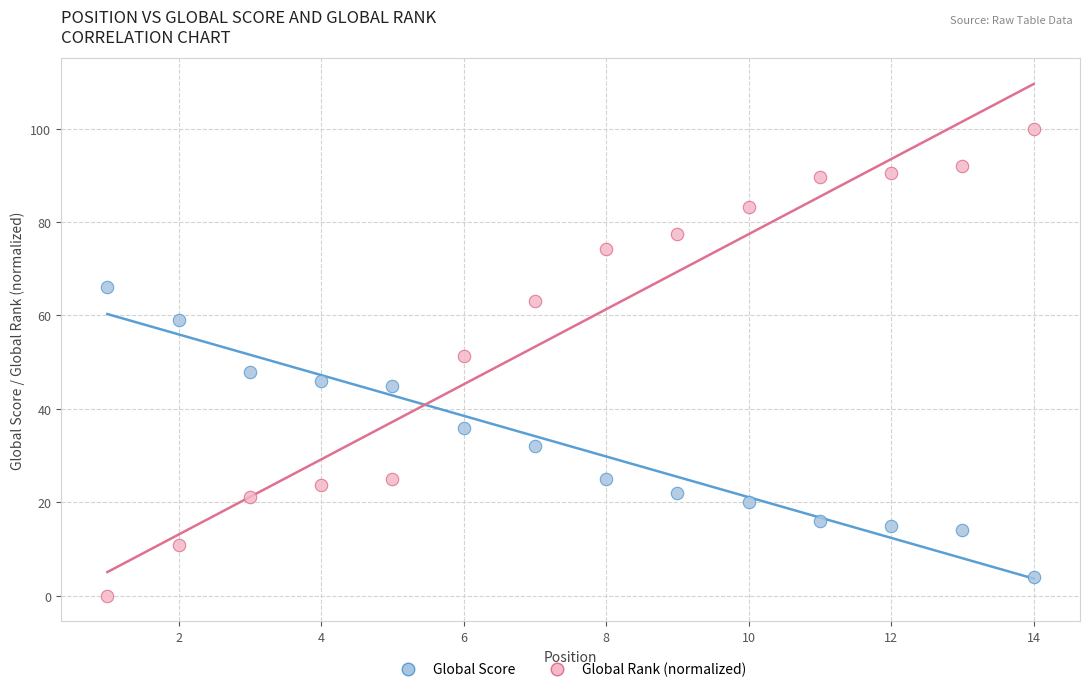

Which series has the widest spread of Y values?

Global Rank (normalized)